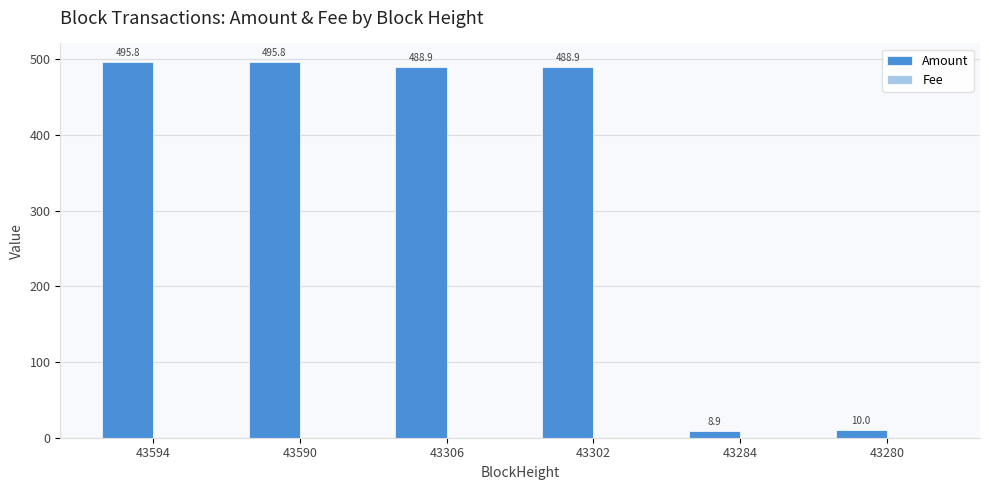

How many groups of bars are there?

6